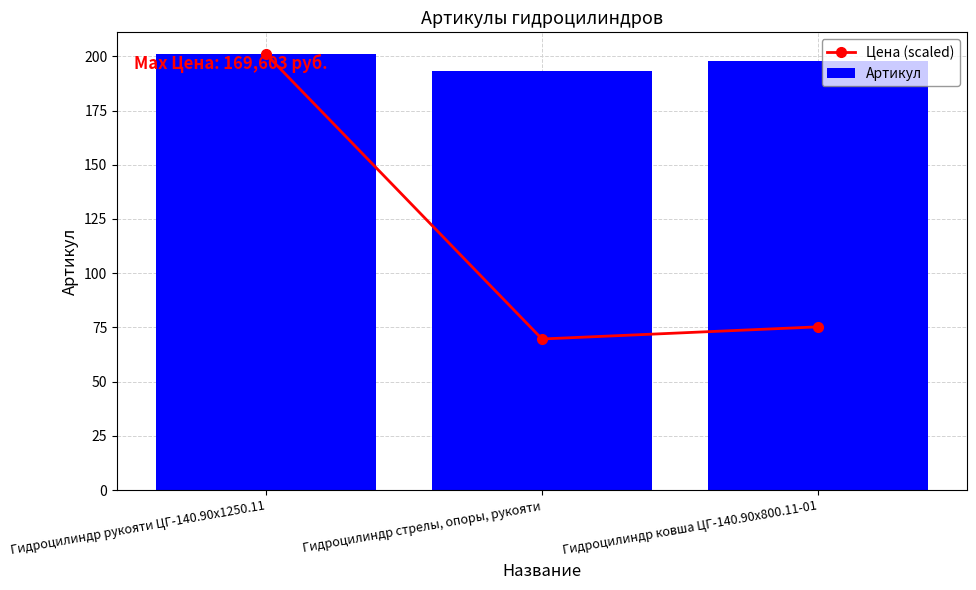

The value of Артикул at Гидроцилиндр стрелы, опоры, рукояти is 193.0. True or false?

True